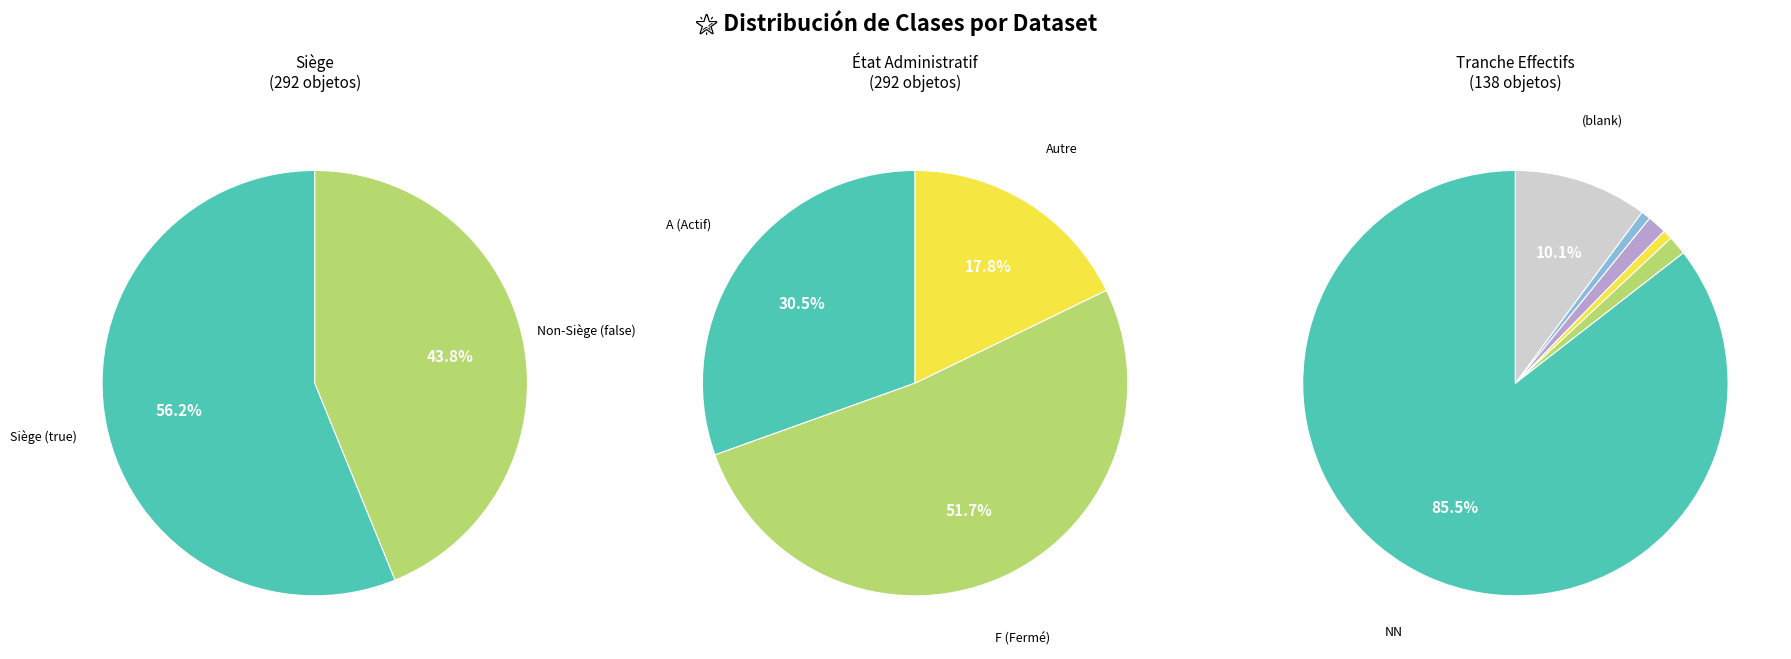

Is there any slice that represents more than half of the pie?

Yes